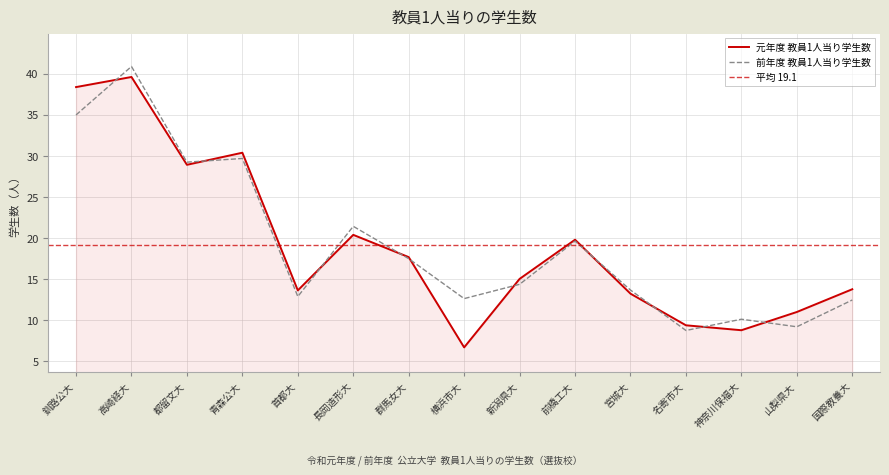

What is the minimum value shown in the chart?

6.7